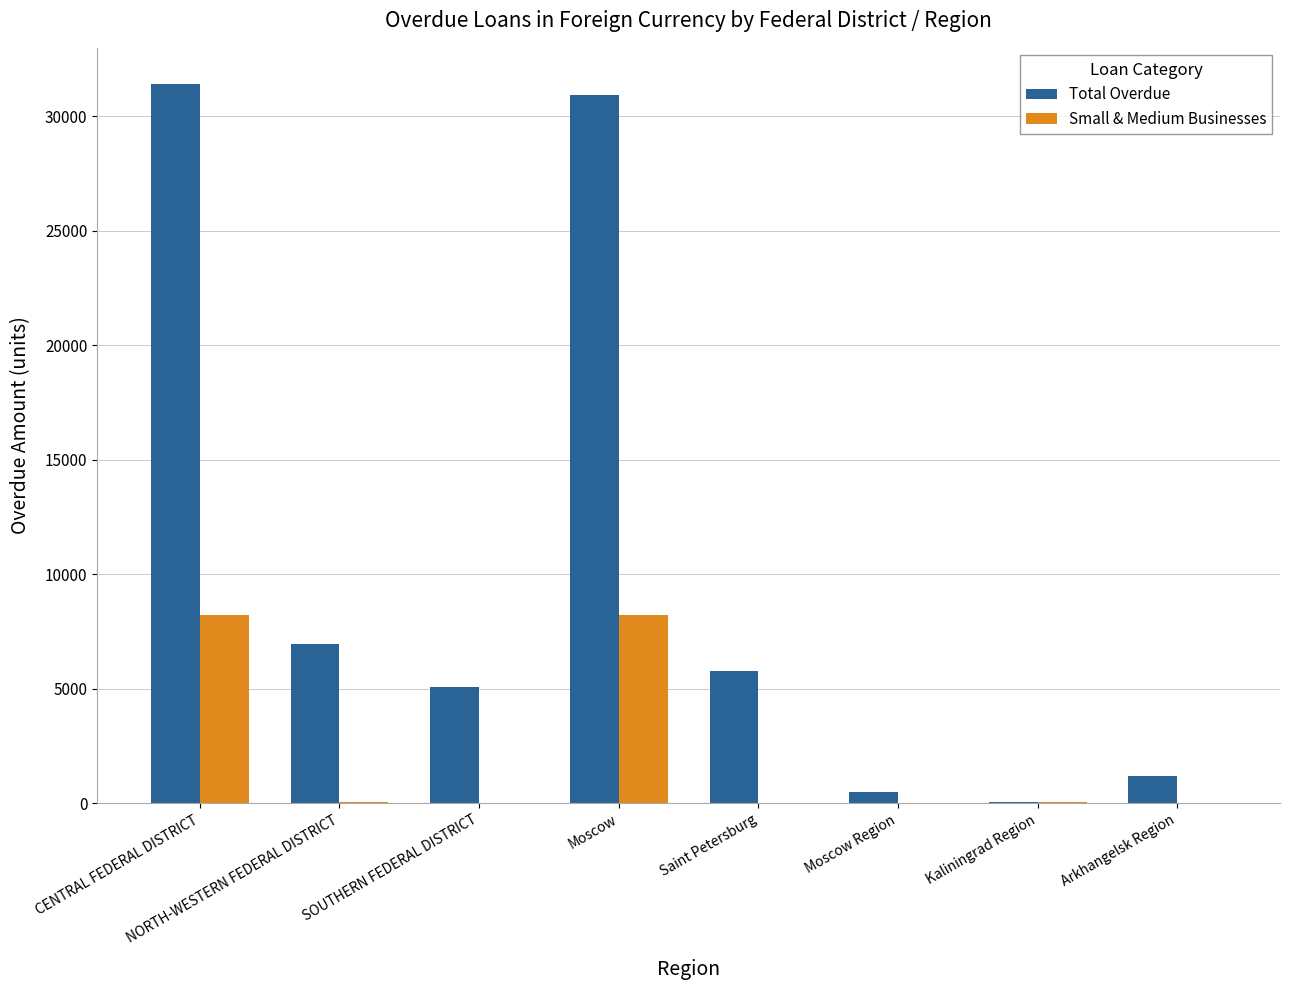

Is the value of Total Overdue at NORTH-WESTERN FEDERAL DISTRICT greater than the value of Small & Medium Businesses at NORTH-WESTERN FEDERAL DISTRICT?

Yes